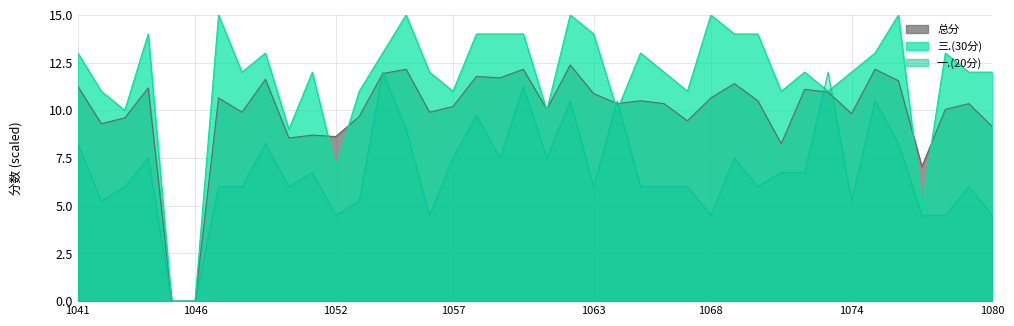

At which label is 总分 closest to 6?

2022091077